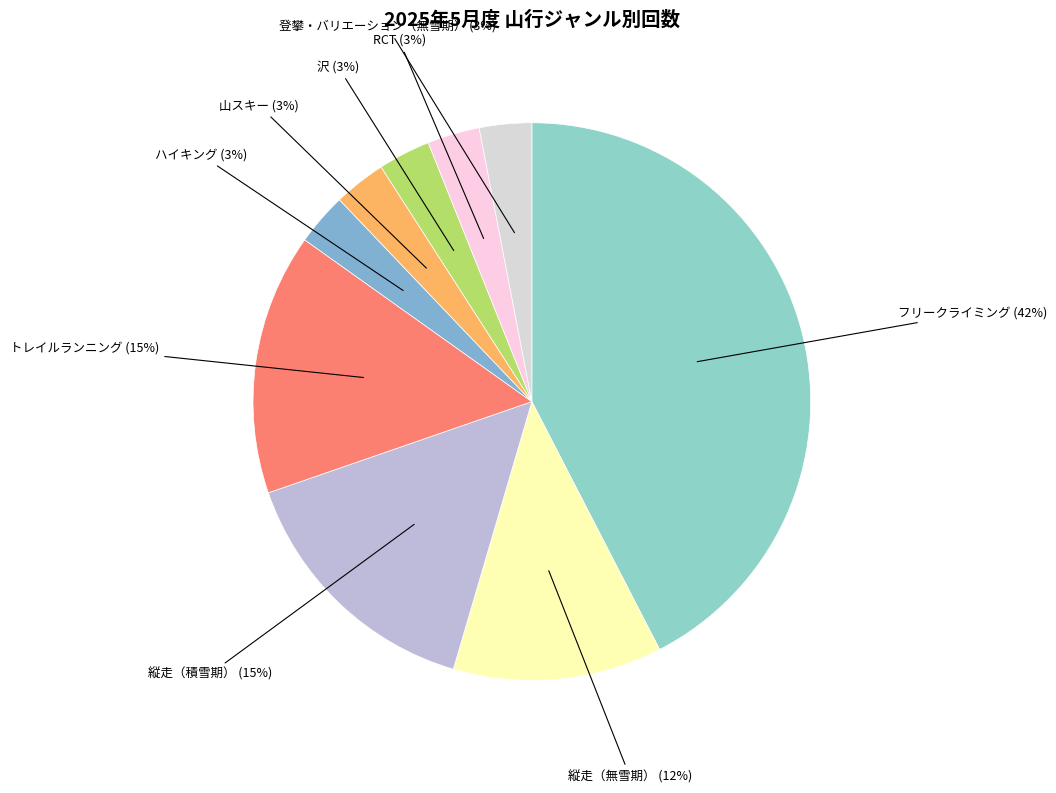

How many slices are in this pie chart?

9